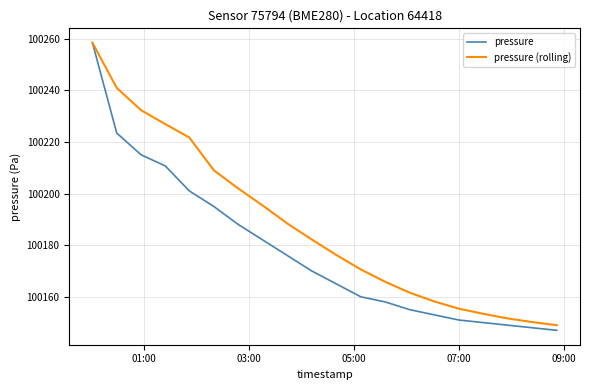

Which series has the largest total across all categories?

pressure (rolling)